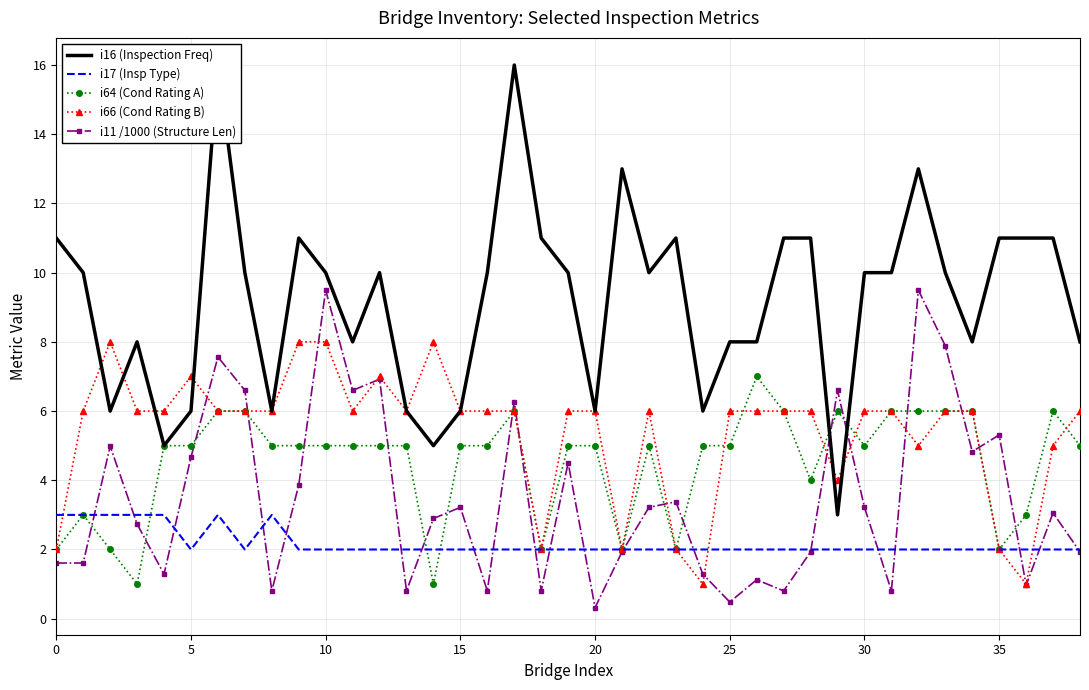

At 26, list the series in order from largest to smallest.

i16 (Inspection Freq), i64 (Cond Rating A), i66 (Cond Rating B), i17 (Insp Type), i11 /1000 (Structure Len)